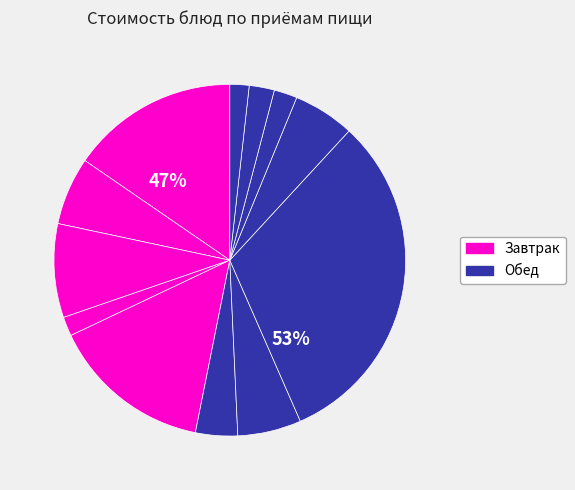

How many segments does this pie chart have?

12